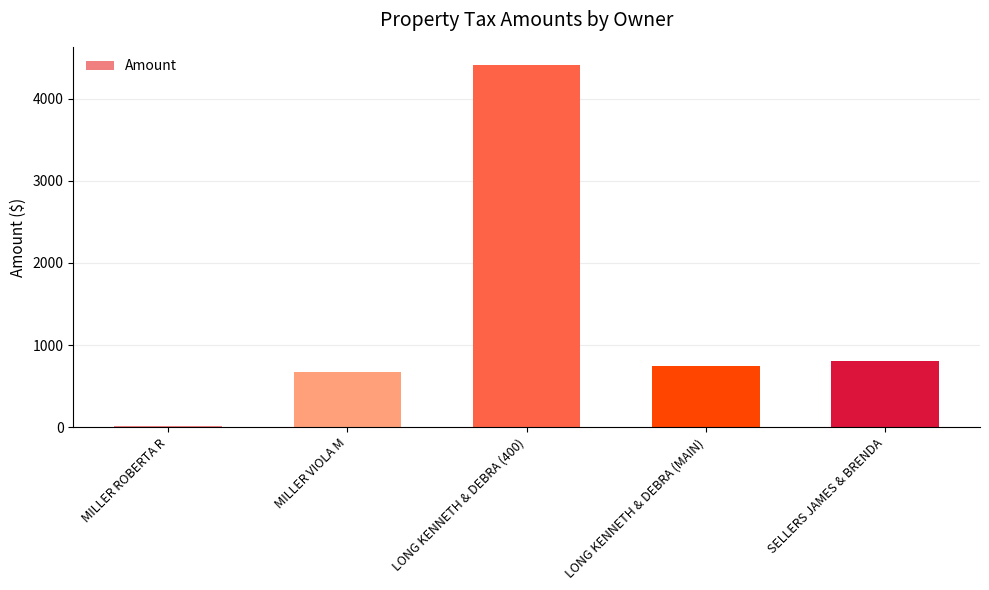

What is the change in value from MILLER ROBERTA R to LONG KENNETH & DEBRA (400)?

+4399.3